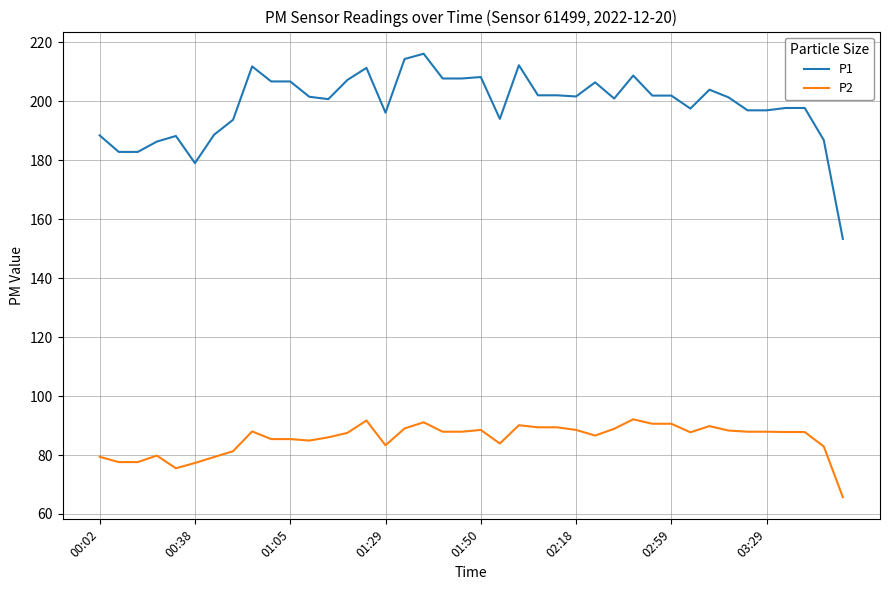

Rank the series by their maximum value, from lowest to highest.

P2, P1